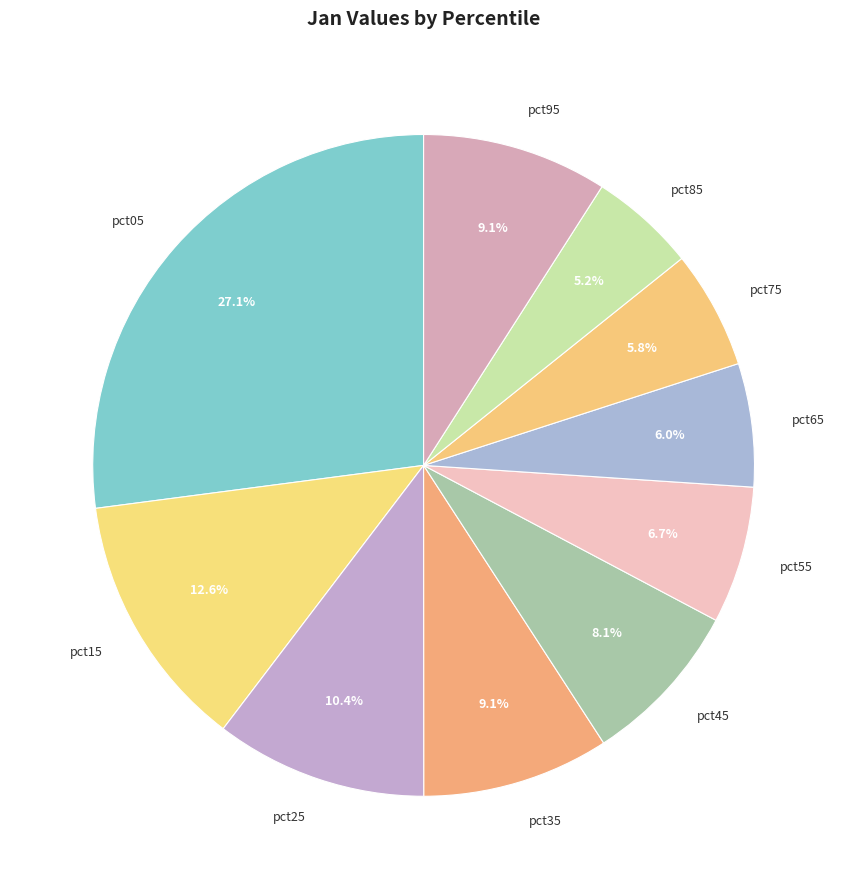

To the nearest percent, what is the difference between the pct45 and pct15 slice percentages?

4%